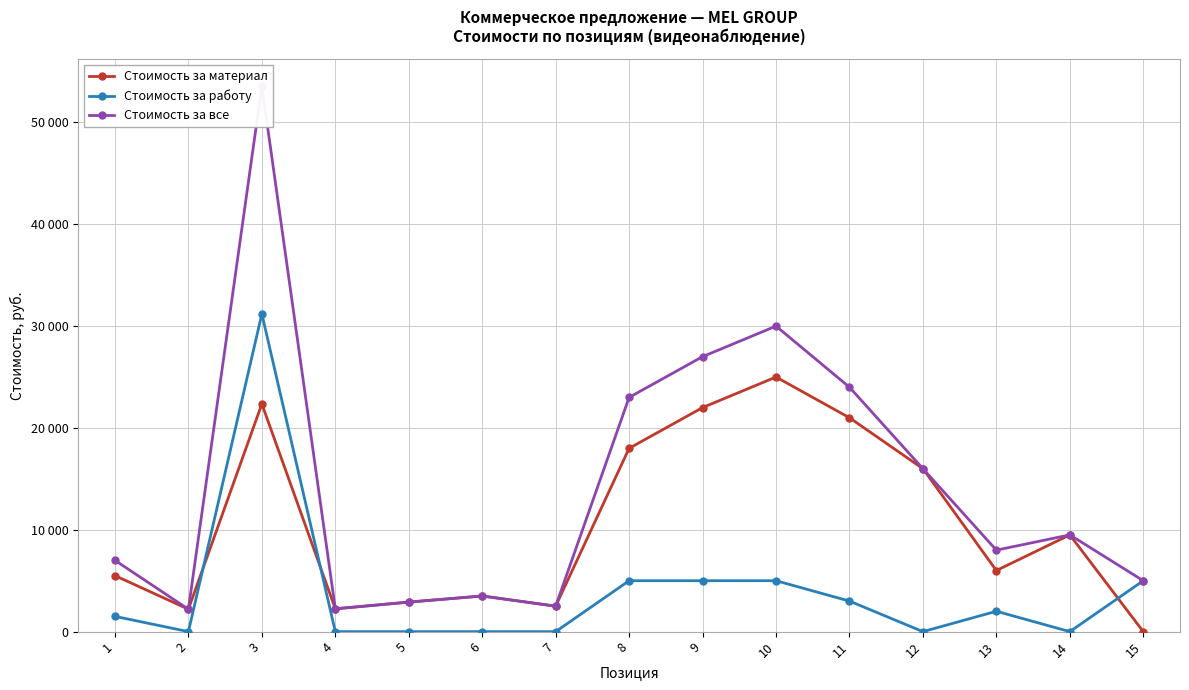

What is the difference between the highest and lowest values at 3?

31200